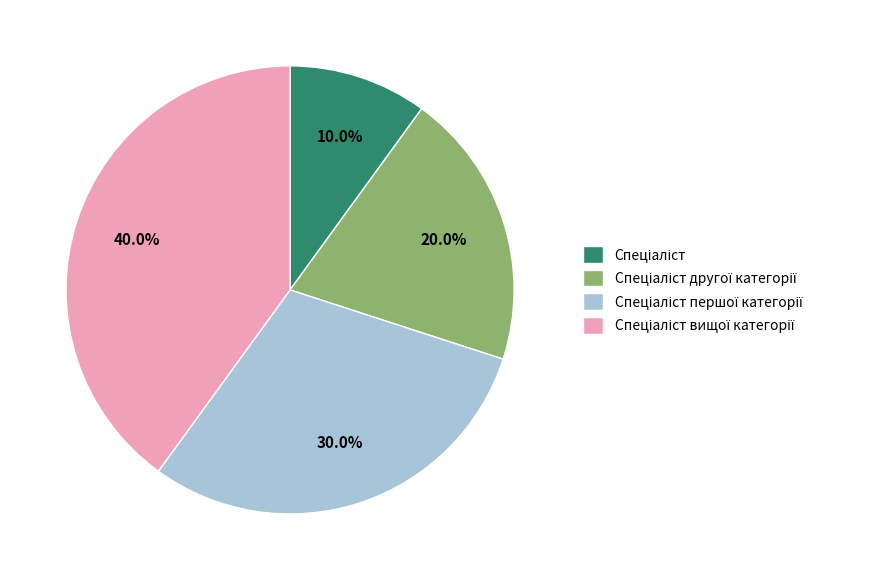

Count the number of slices in the pie.

4